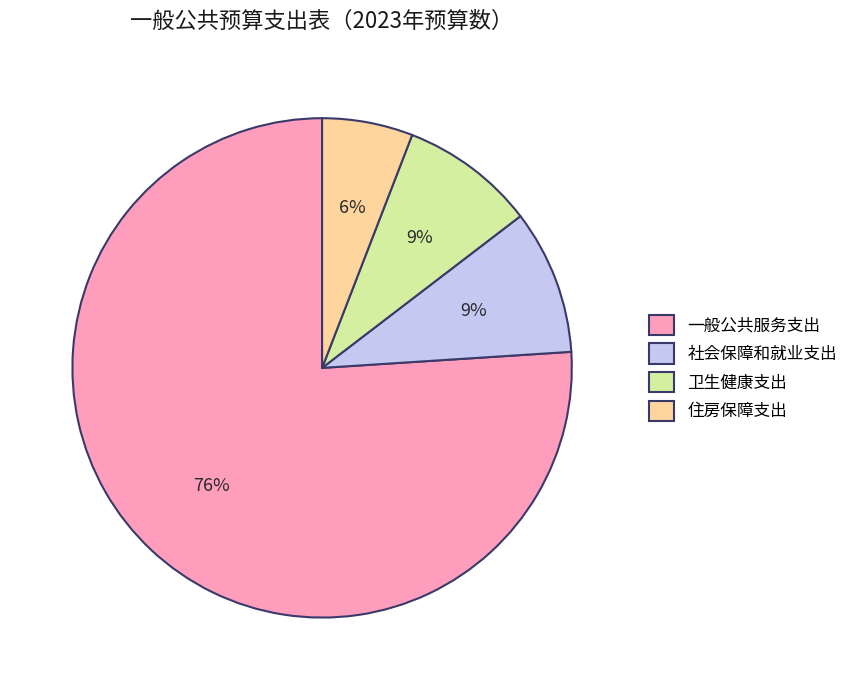

To the nearest percent, what is the average slice percentage?

25%